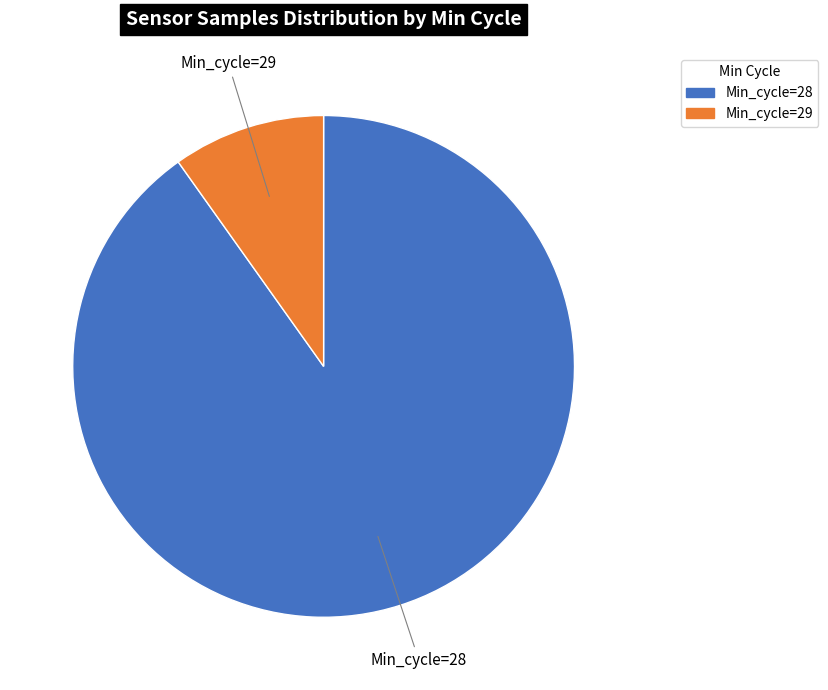

Between Min_cycle=29 and Min_cycle=28, which is larger?

Min_cycle=28